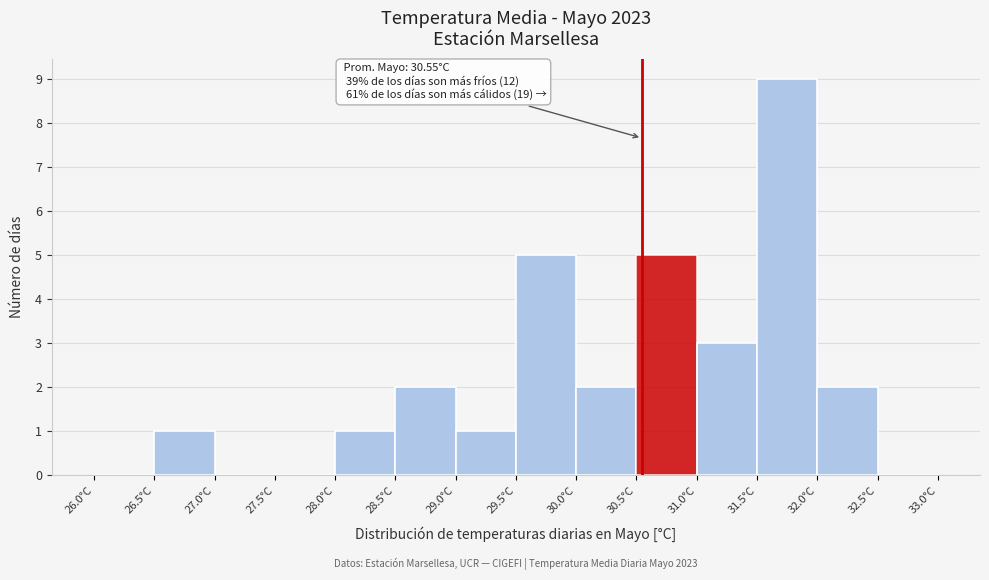

Which range on the x-axis has the tallest bar?

31.5 to 32.0